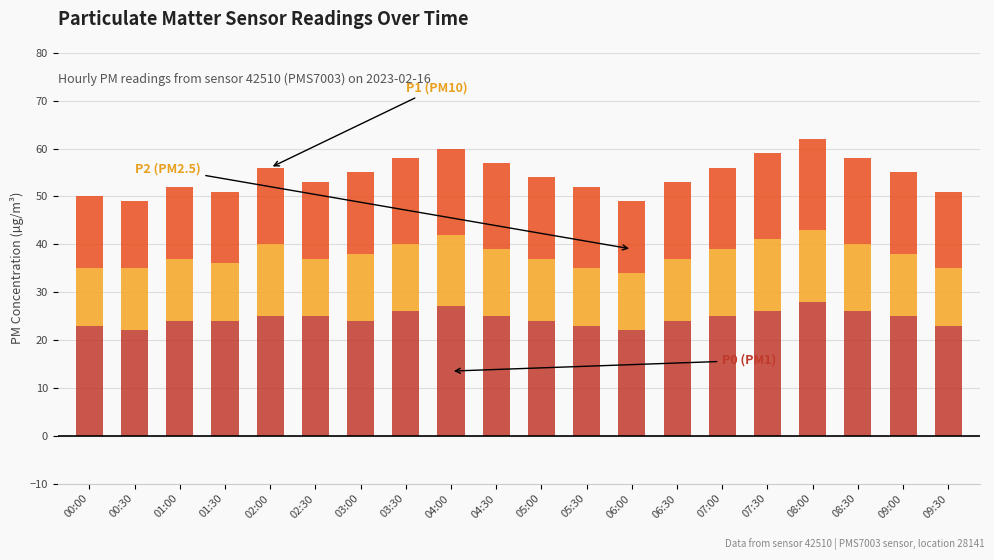

What is the total value across all series at 07:00?

56